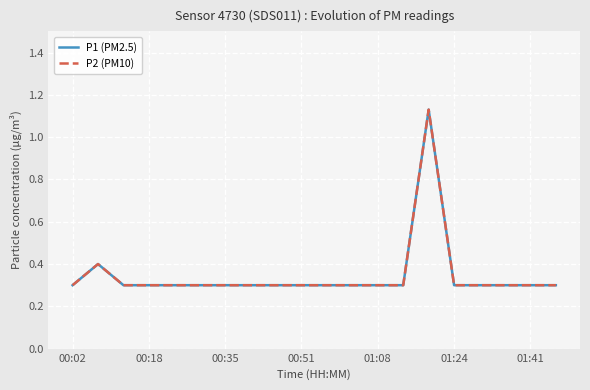

At how many categories does at least one series exceed 0?

20